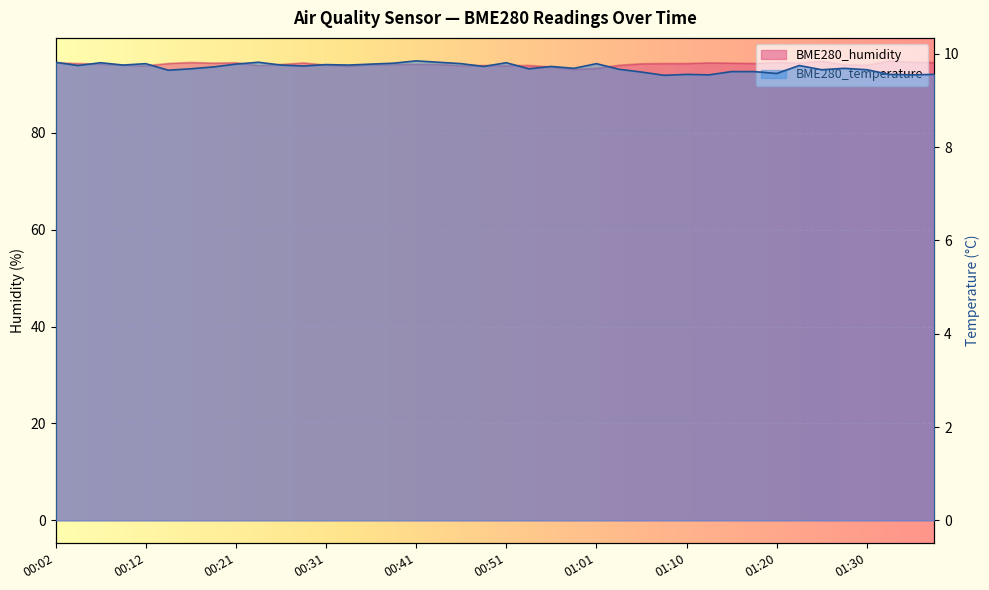

What is the value of the BME280_temperature point at the 24th from the left?

9.7